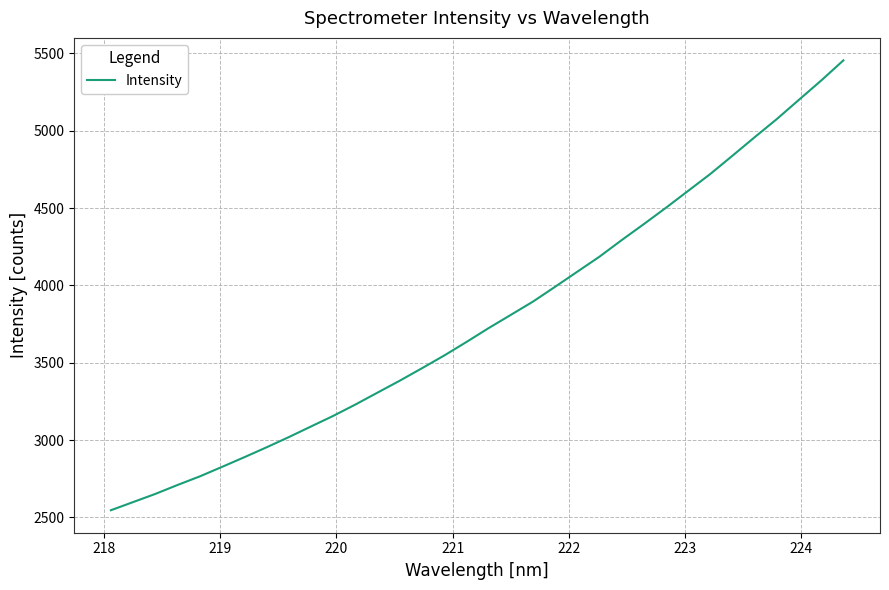

What is the minimum value shown in the chart?

2547.0